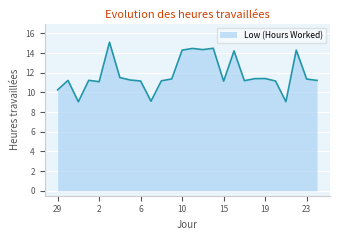

What is the smallest value displayed?

9.1